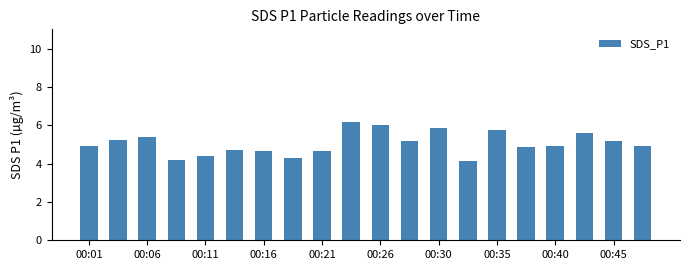

What is the value of the 8th bar from the left?

4.3